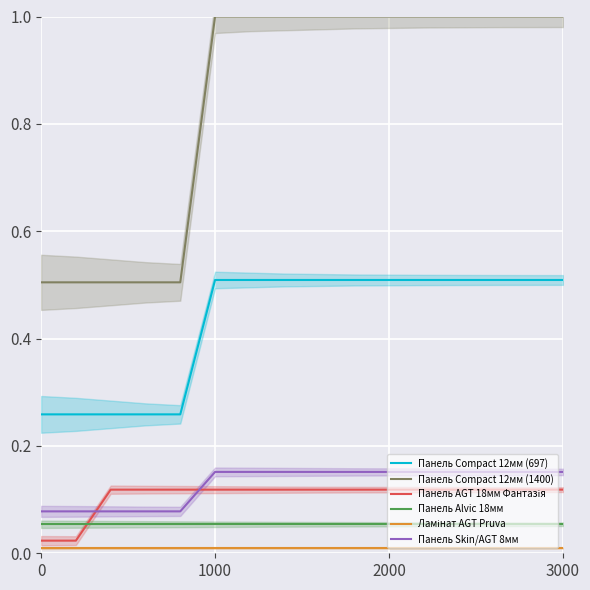

The value of Панель Alvic 18мм at 0 is 0.0. True or false?

False